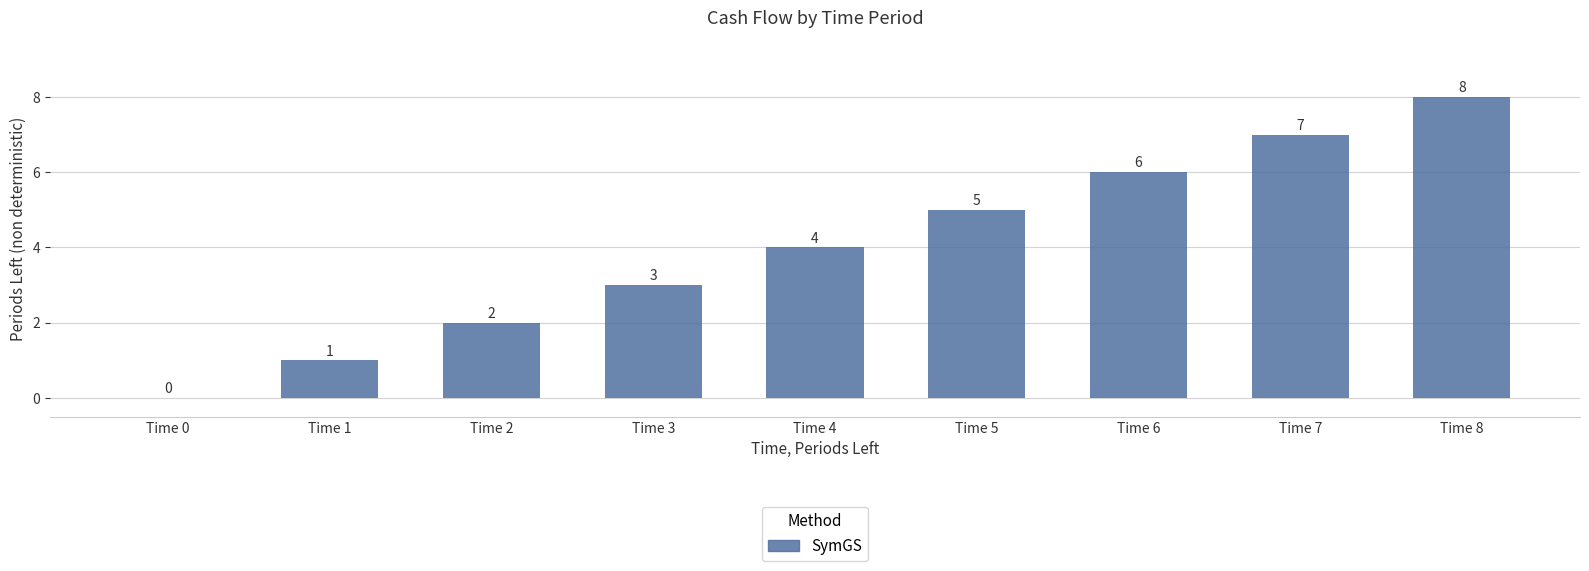

How many categories are shown in the chart?

9